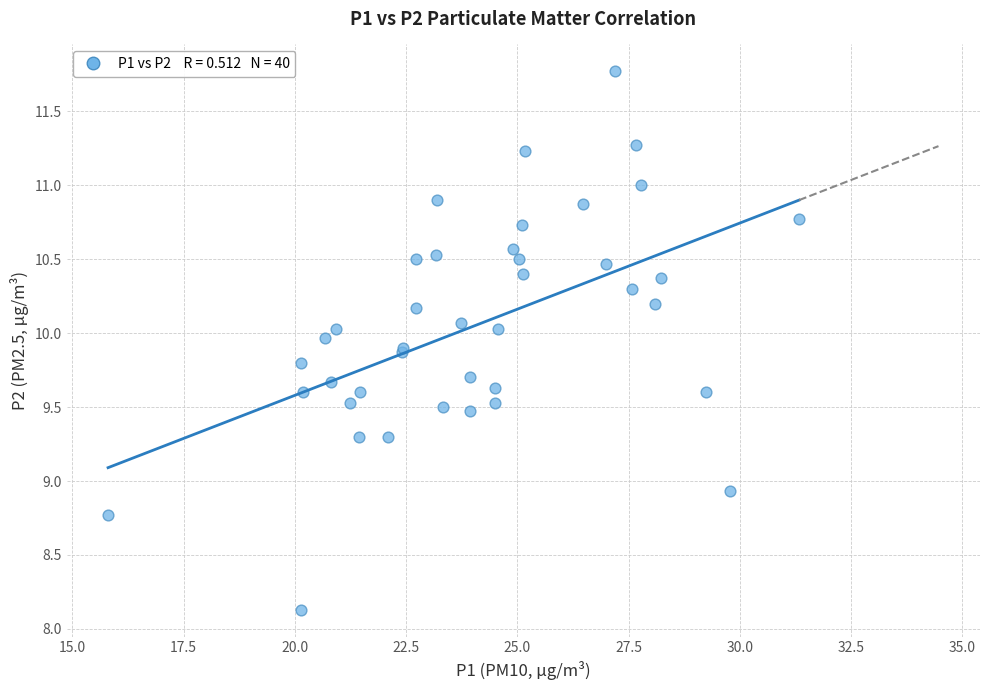

What Y value in the scatter plot is closest to 9?

8.9